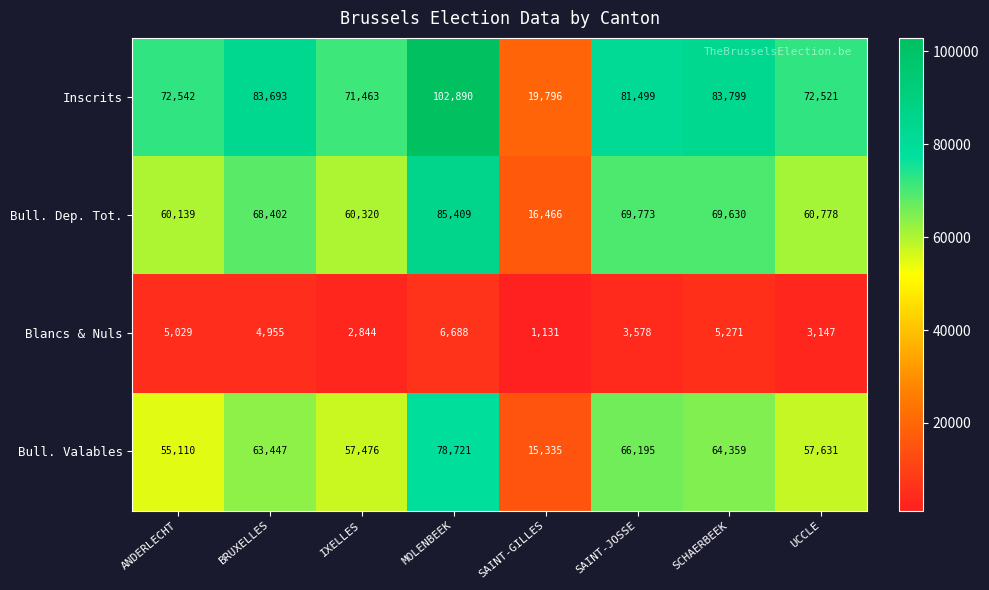

What is the average value of the Bull. Dep. Tot. series?

61365